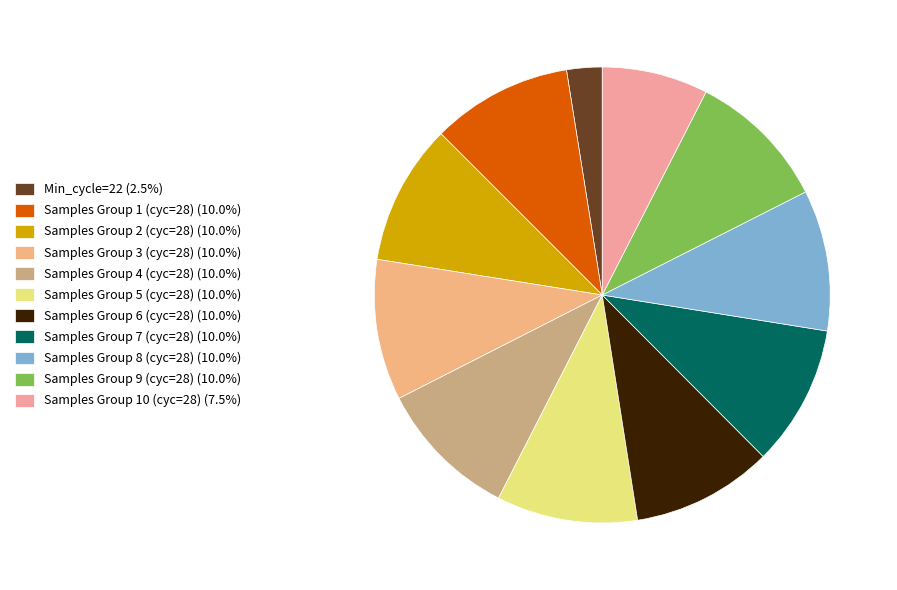

How many slices are in this pie chart?

11